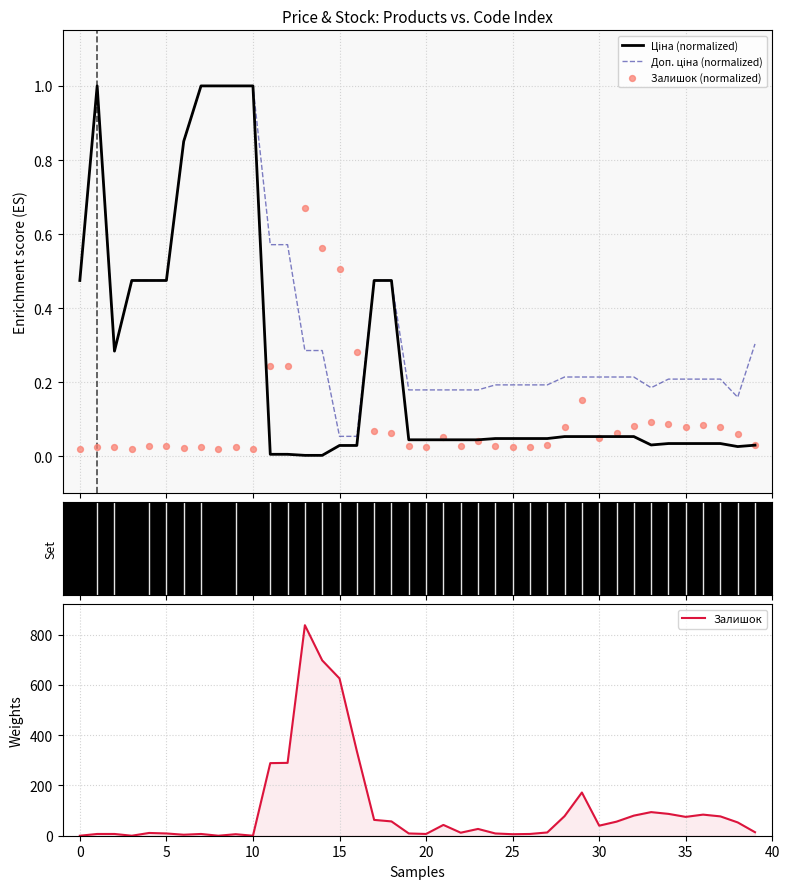

What is the maximum value for Залишок?

838